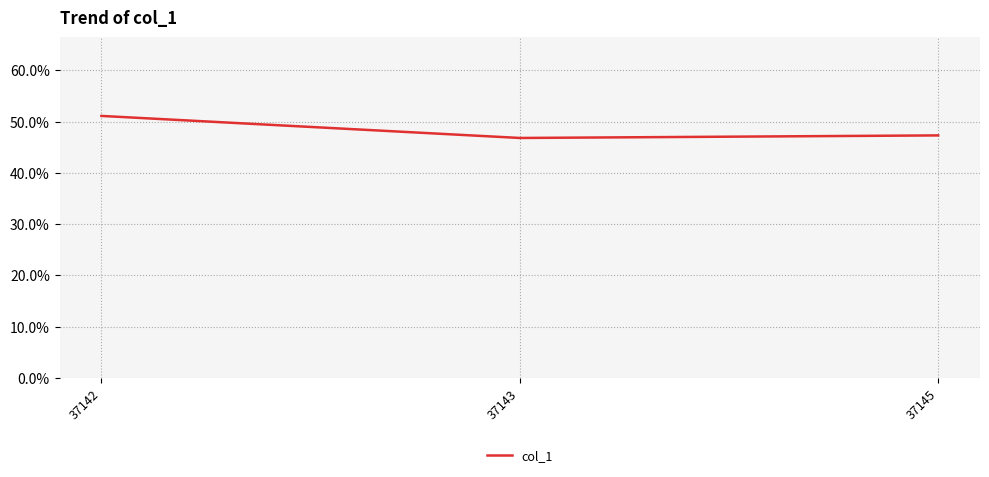

What is the value of the 1st point from the left?

0.5